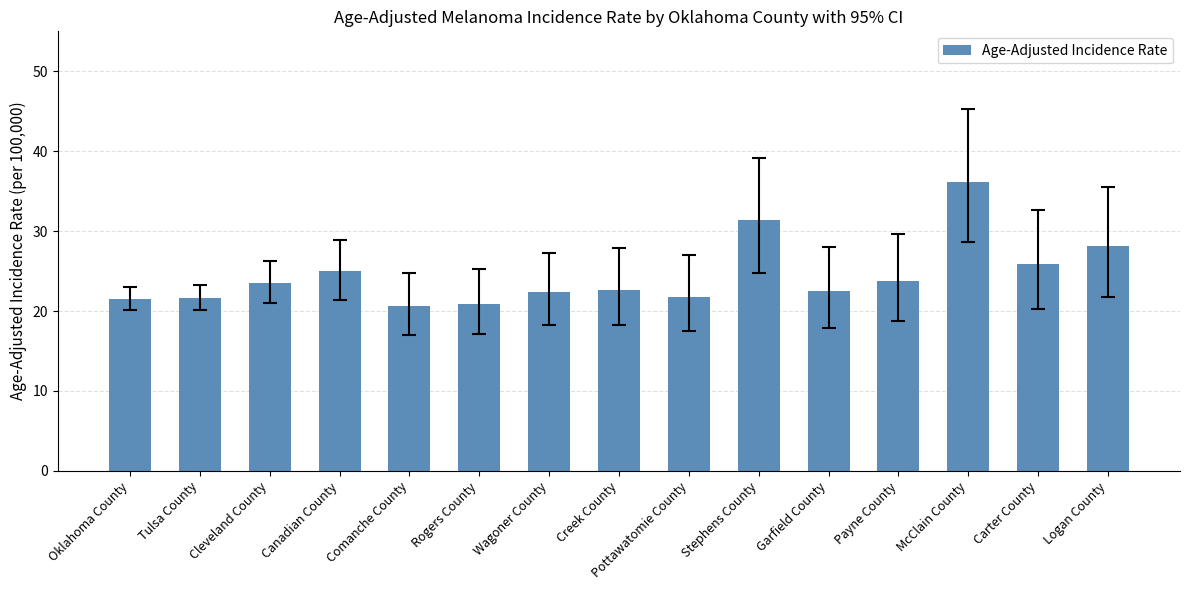

Where does the data first go above 22?

Cleveland County